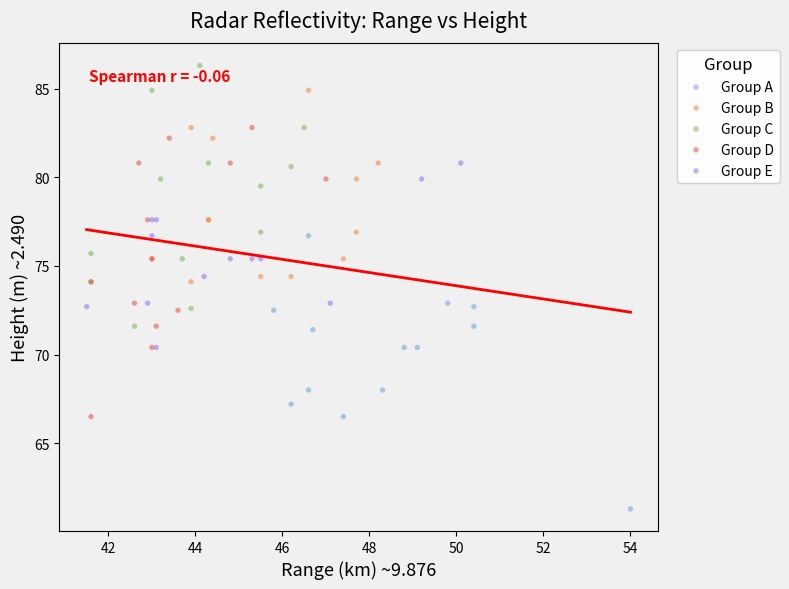

Which series contains the highest Y value?

Group C